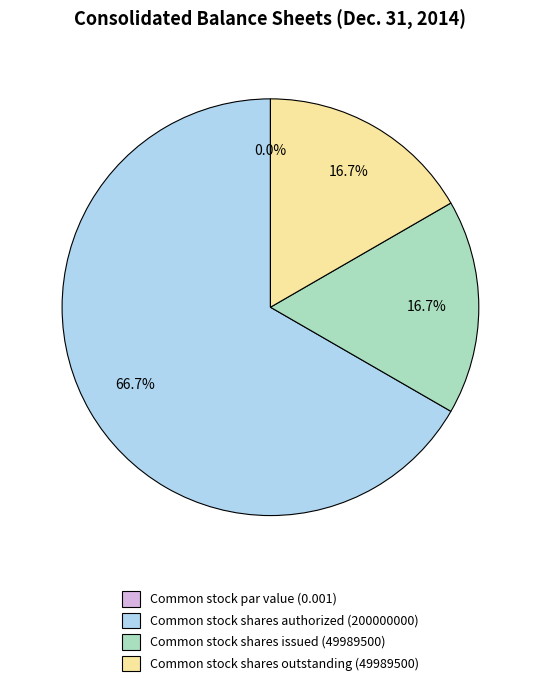

The Common stock shares issued slice represents 10% of the pie. True or false?

False